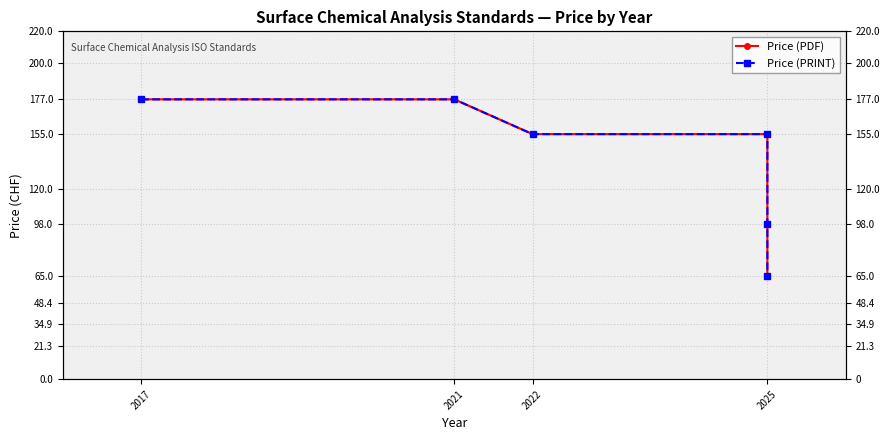

Rank the series at 2022 from lowest to highest value.

Price (PDF), Price (PRINT)